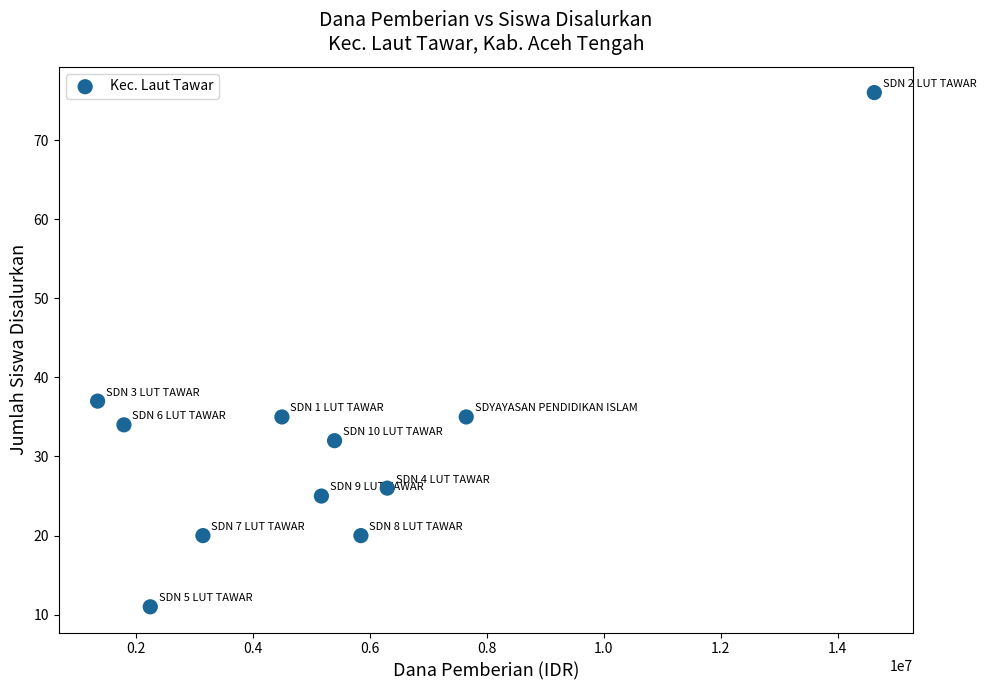

What is the range of Y values (max minus min)?

65